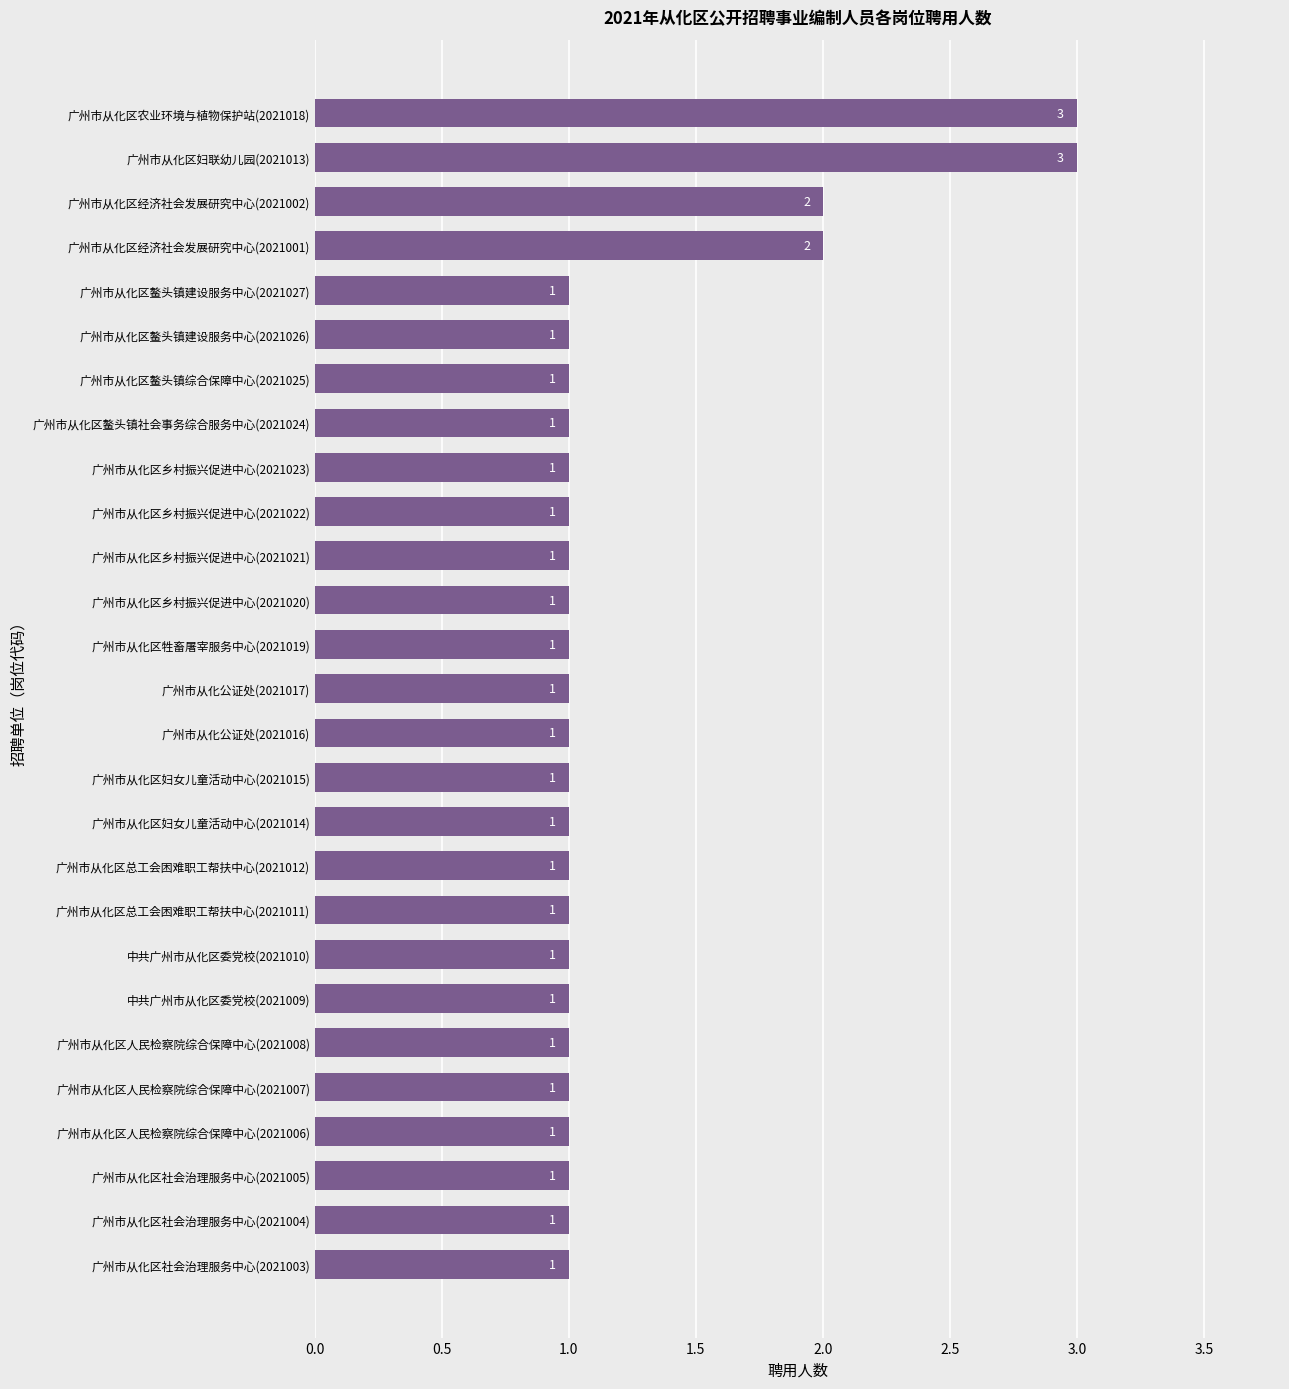

Count the number of values greater than 1.

4